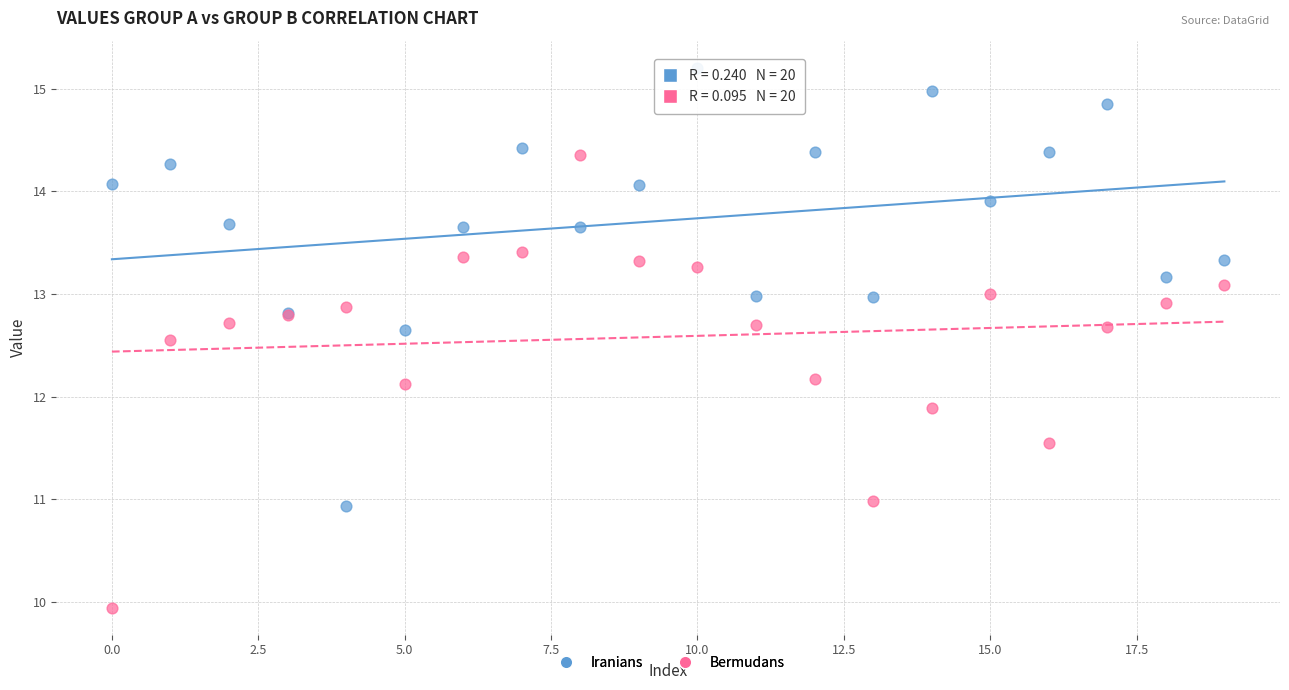

Which series contains the highest Y value?

Iranians